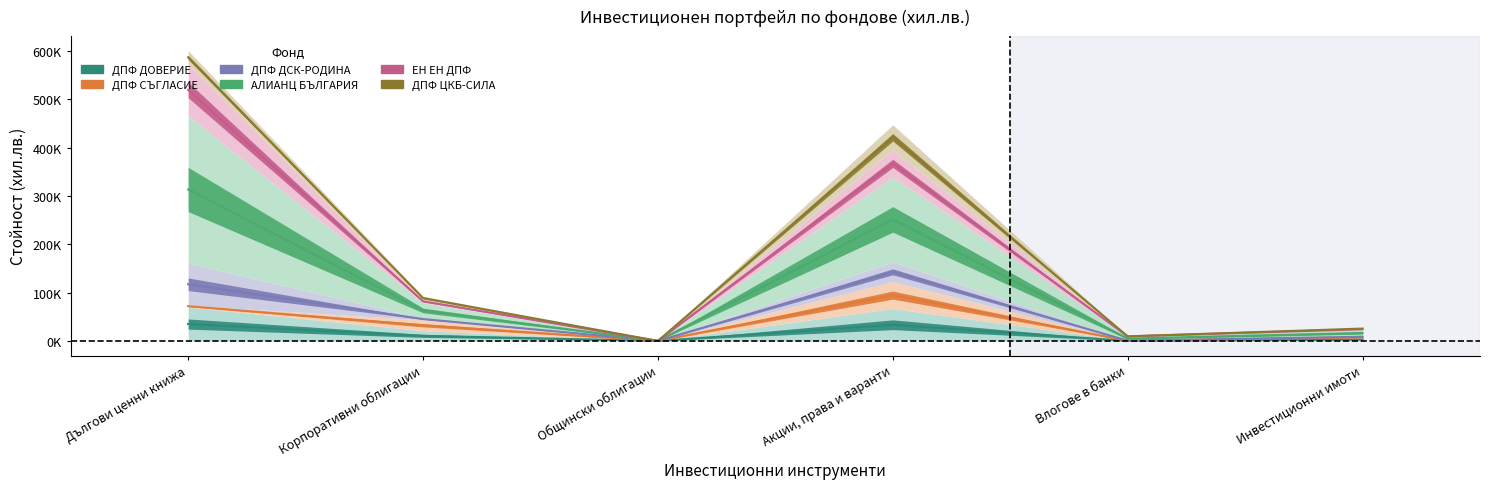

What is the difference between the ДПФ ДОВЕРИЕ values at Акции, права и варанти and Влогове в банки?

33343.0